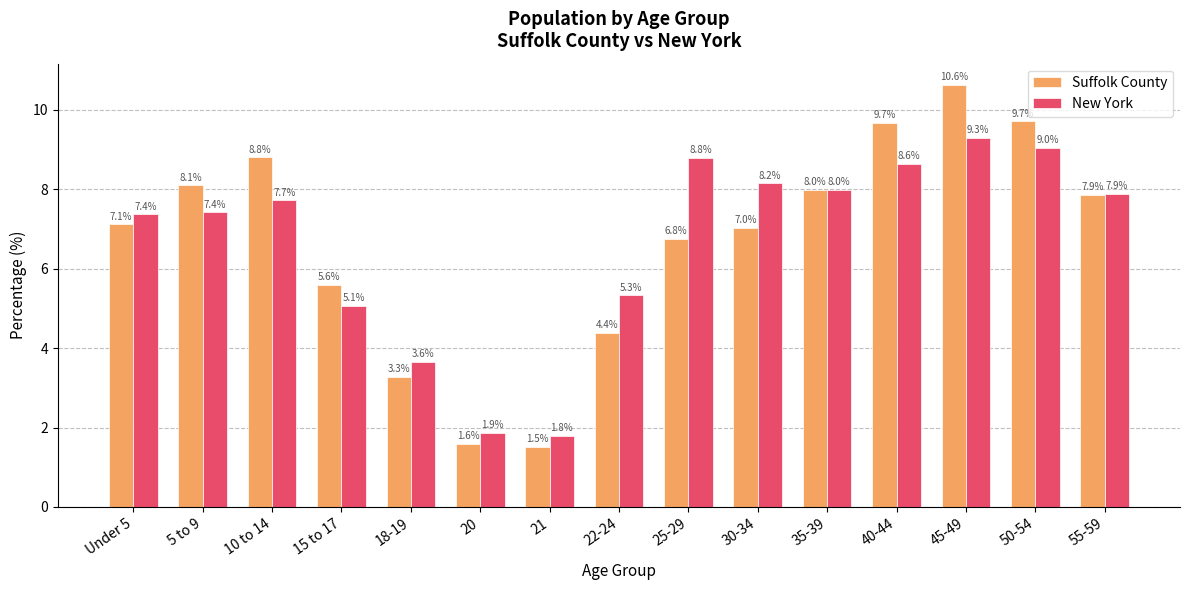

Between 20 and 40-44, which series saw the biggest shift?

Suffolk County